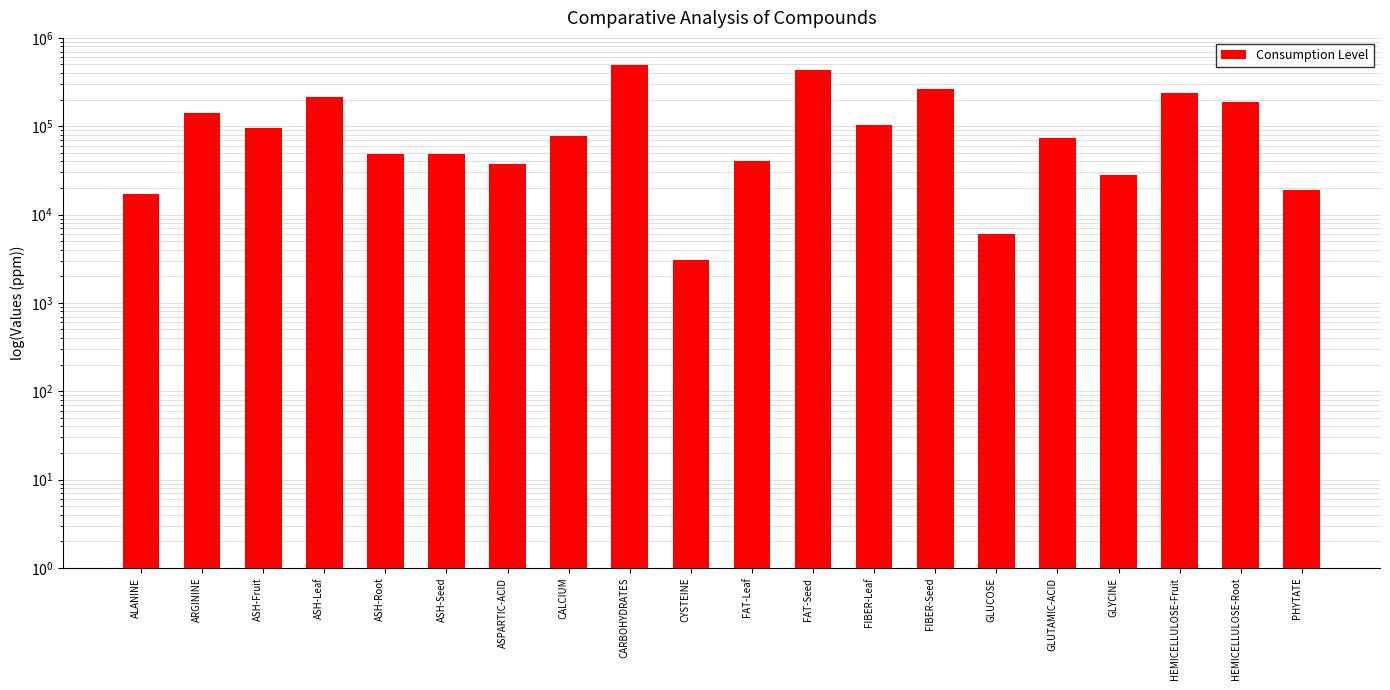

Count the number of categories in the chart.

20